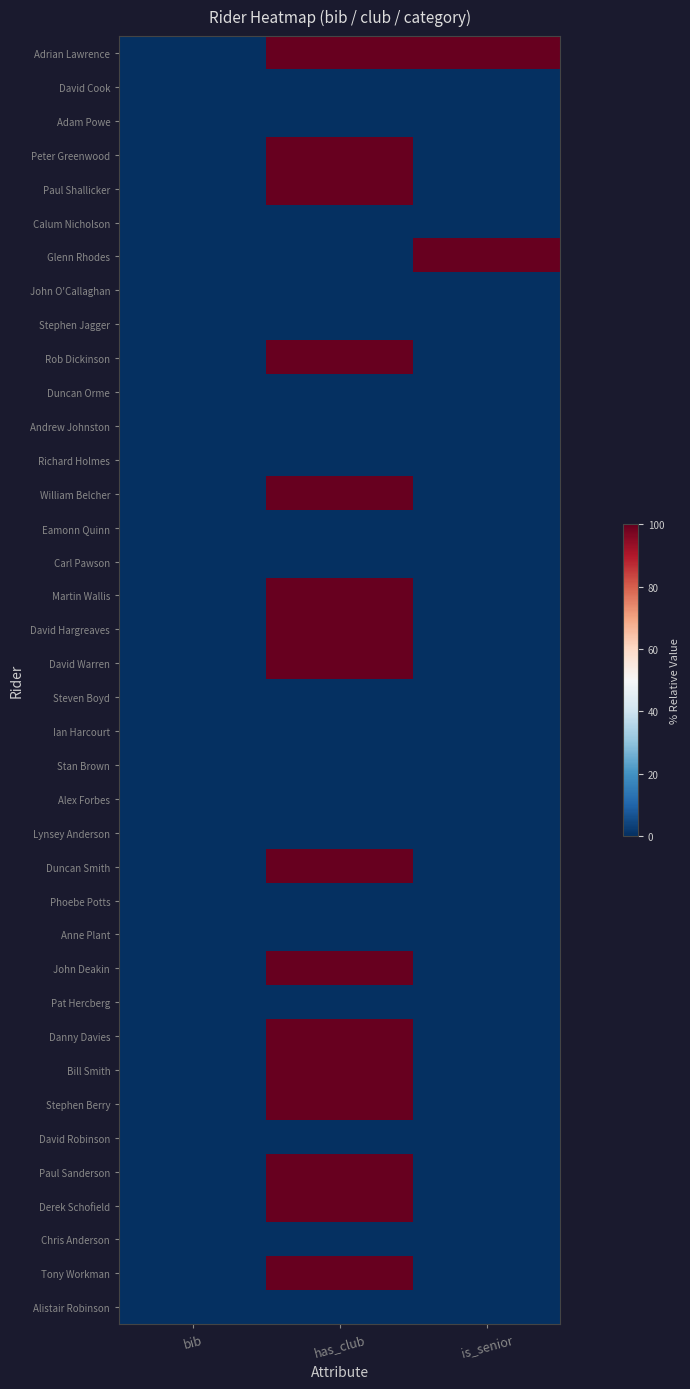

At how many categories does at least one series exceed 97?

2